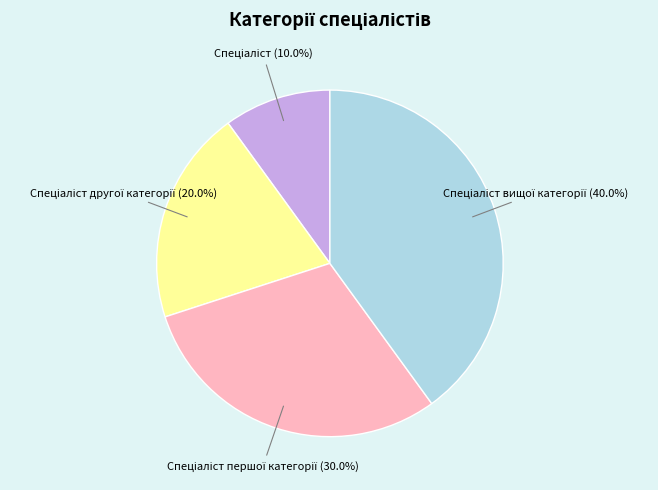

Is there any slice that represents more than half of the pie?

No